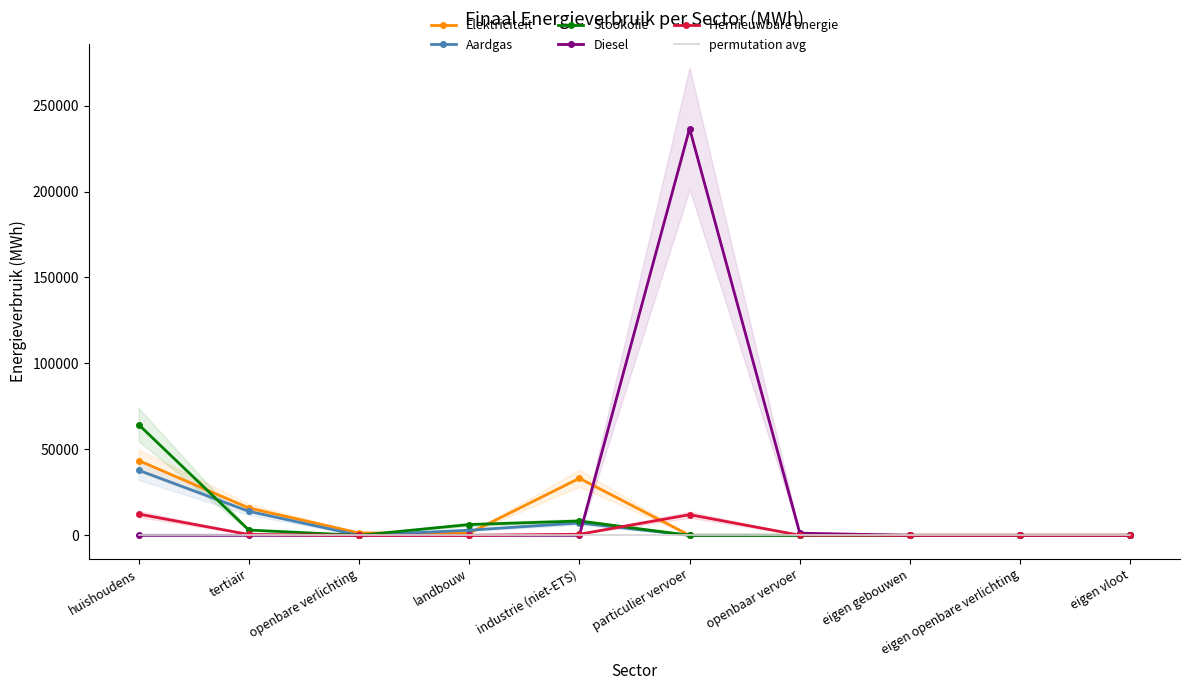

Does the chart have visible grid lines?

No